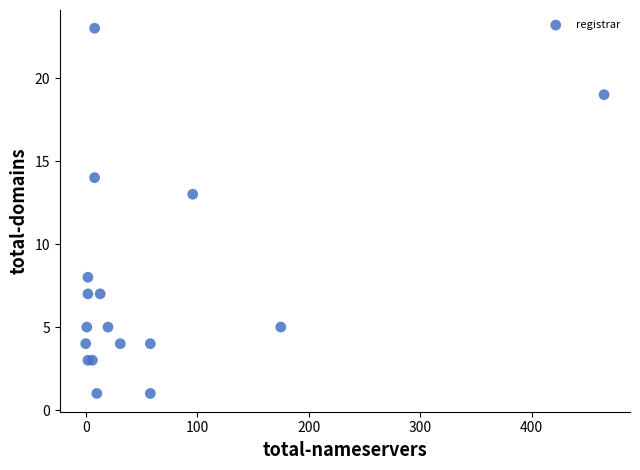

What Y value in the scatter plot is closest to 12?

13